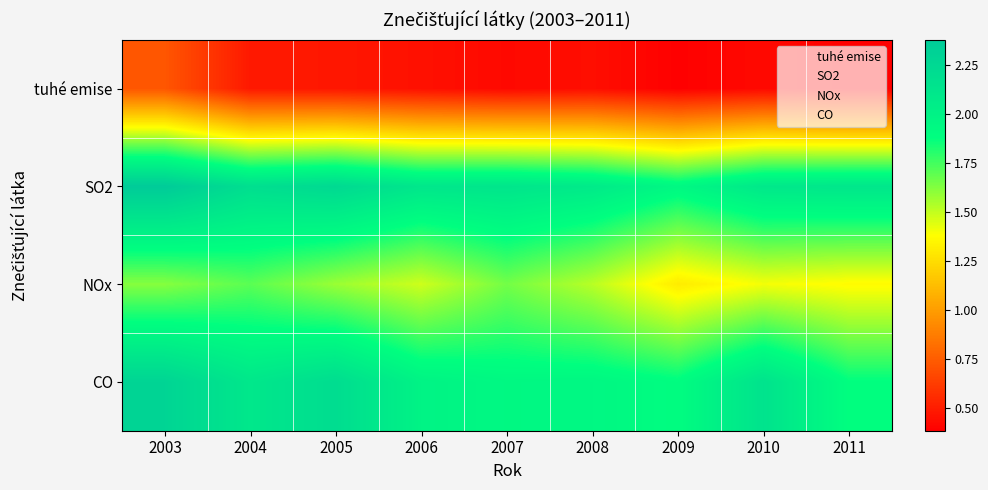

Which label corresponds to the smallest value in the chart?

2011